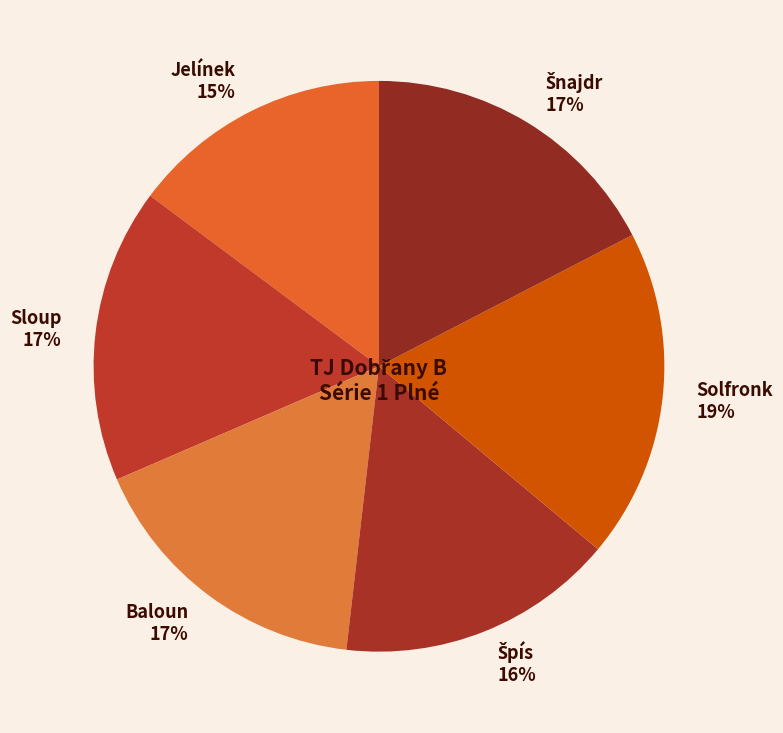

To the nearest percent, what is the difference between the largest and smallest slice percentages?

4%